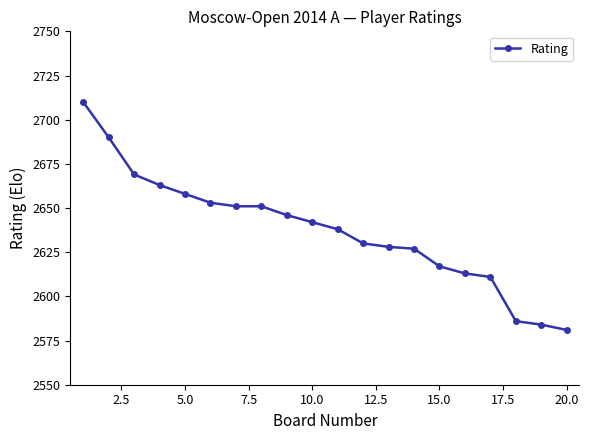

What is the value of the 4th point from the left?

2663